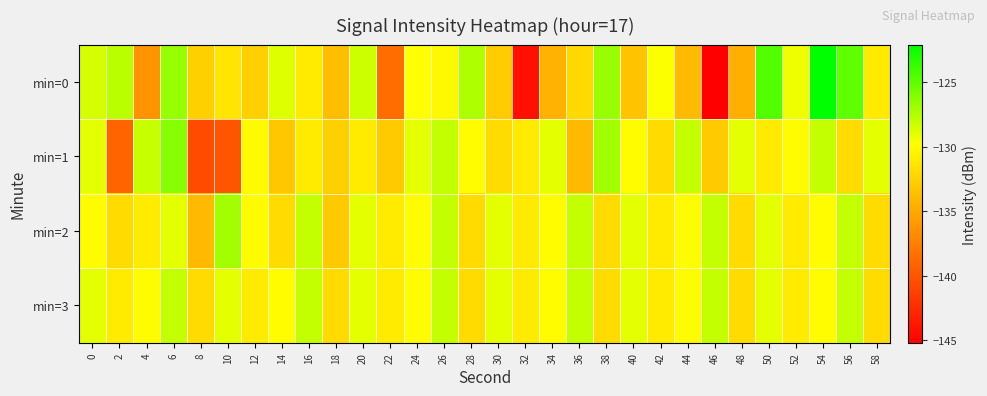

Reading left to right, extract all data points from this chart.

min=0: 0=-128.6	2=-127.8	4=-136.2	6=-126.7	8=-132.6	10=-131.3	12=-132.6	14=-128.8	16=-131.0	18=-133.7	20=-128.3	22=-138.5	24=-129.8	26=-130.2	28=-127.4	30=-132.9	32=-144.2	34=-134.3	36=-132.1	38=-126.7	40=-133.4	42=-129.7	44=-133.8	46=-145.2	48=-134.6	50=-124.6	52=-129.4	54=-122.1	56=-125.0	58=-131.1
min=1: 0=-129.0	2=-139.1	4=-128.1	6=-126.2	8=-140.6	10=-140.0	12=-130.0	14=-133.2	16=-130.9	18=-132.6	20=-131.0	22=-133.0	24=-129.0	26=-128.0	28=-130.0	30=-132.0	32=-131.0	34=-129.0	36=-134.0	38=-127.0	40=-130.0	42=-132.0	44=-128.0	46=-133.0	48=-129.0	50=-131.0	52=-130.0	54=-128.0	56=-132.0	58=-129.0
min=2: 0=-130.0	2=-132.0	4=-131.0	6=-129.0	8=-134.0	10=-127.0	12=-130.0	14=-132.0	16=-128.0	18=-133.0	20=-129.0	22=-131.0	24=-130.0	26=-128.0	28=-132.0	30=-129.0	32=-131.0	34=-130.0	36=-128.0	38=-132.0	40=-129.0	42=-131.0	44=-130.0	46=-128.0	48=-132.0	50=-129.0	52=-131.0	54=-130.0	56=-128.0	58=-132.0
min=3: 0=-129.0	2=-131.0	4=-130.0	6=-128.0	8=-132.0	10=-129.0	12=-131.0	14=-130.0	16=-128.0	18=-132.0	20=-129.0	22=-131.0	24=-130.0	26=-128.0	28=-132.0	30=-129.0	32=-131.0	34=-130.0	36=-128.0	38=-132.0	40=-129.0	42=-131.0	44=-130.0	46=-128.0	48=-132.0	50=-129.0	52=-131.0	54=-130.0	56=-128.0	58=-132.0